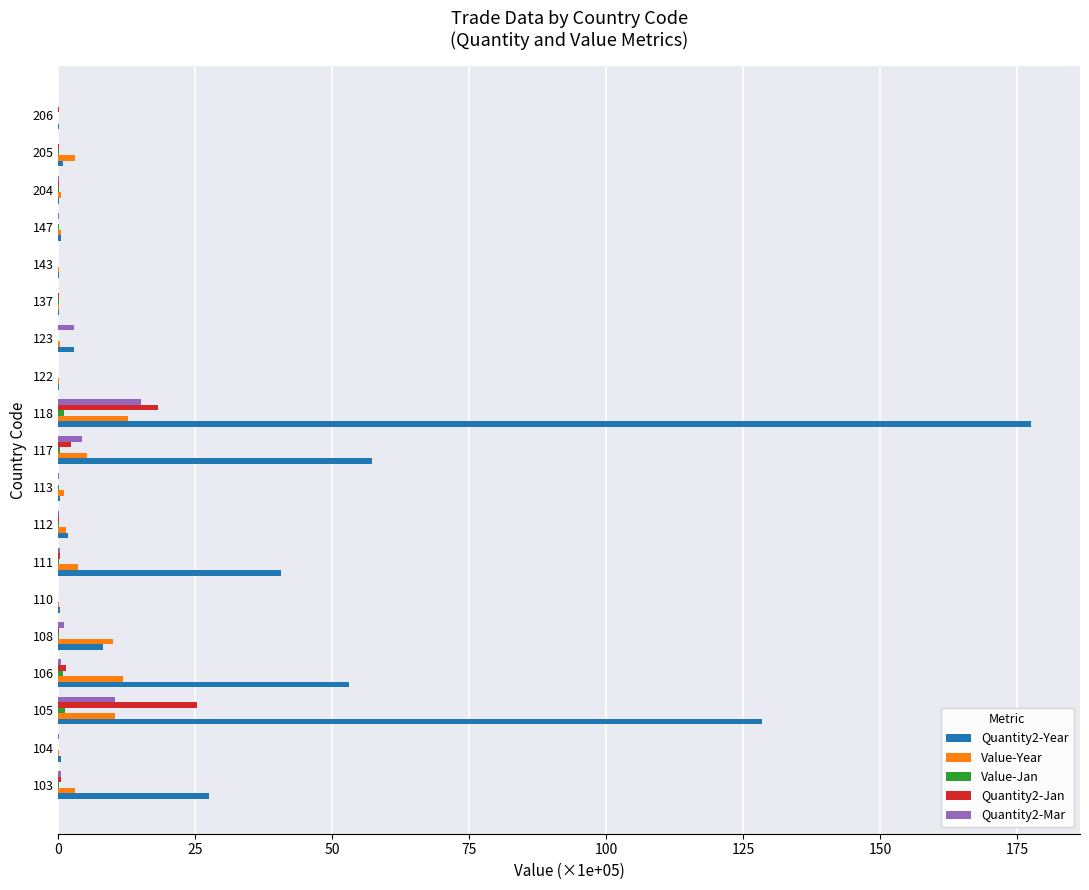

What is the sum of all Quantity2-Jan values?

48.4